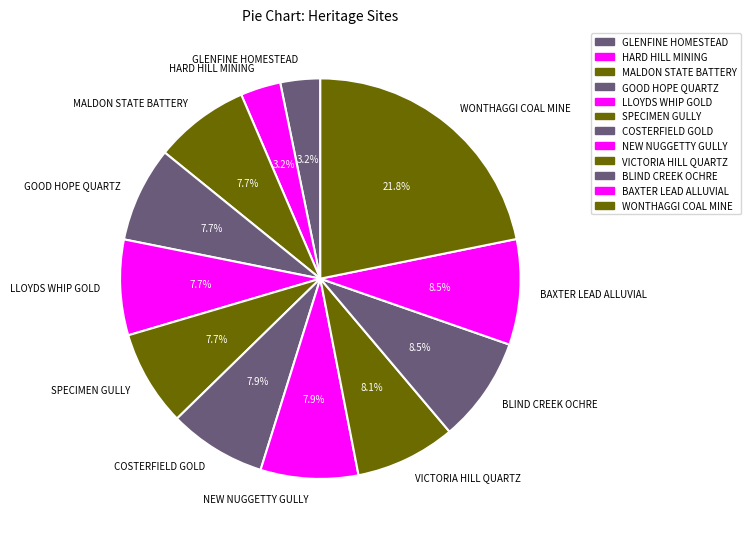

Which slice is the largest?

WONTHAGGI COAL MINE